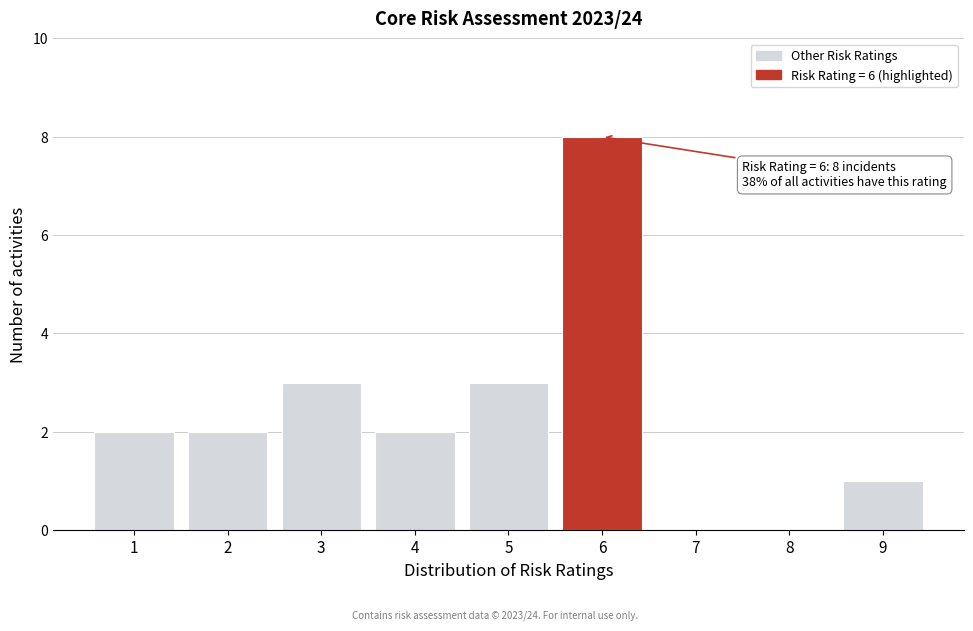

Which range on the x-axis has the tallest bar?

5.5 to 6.5